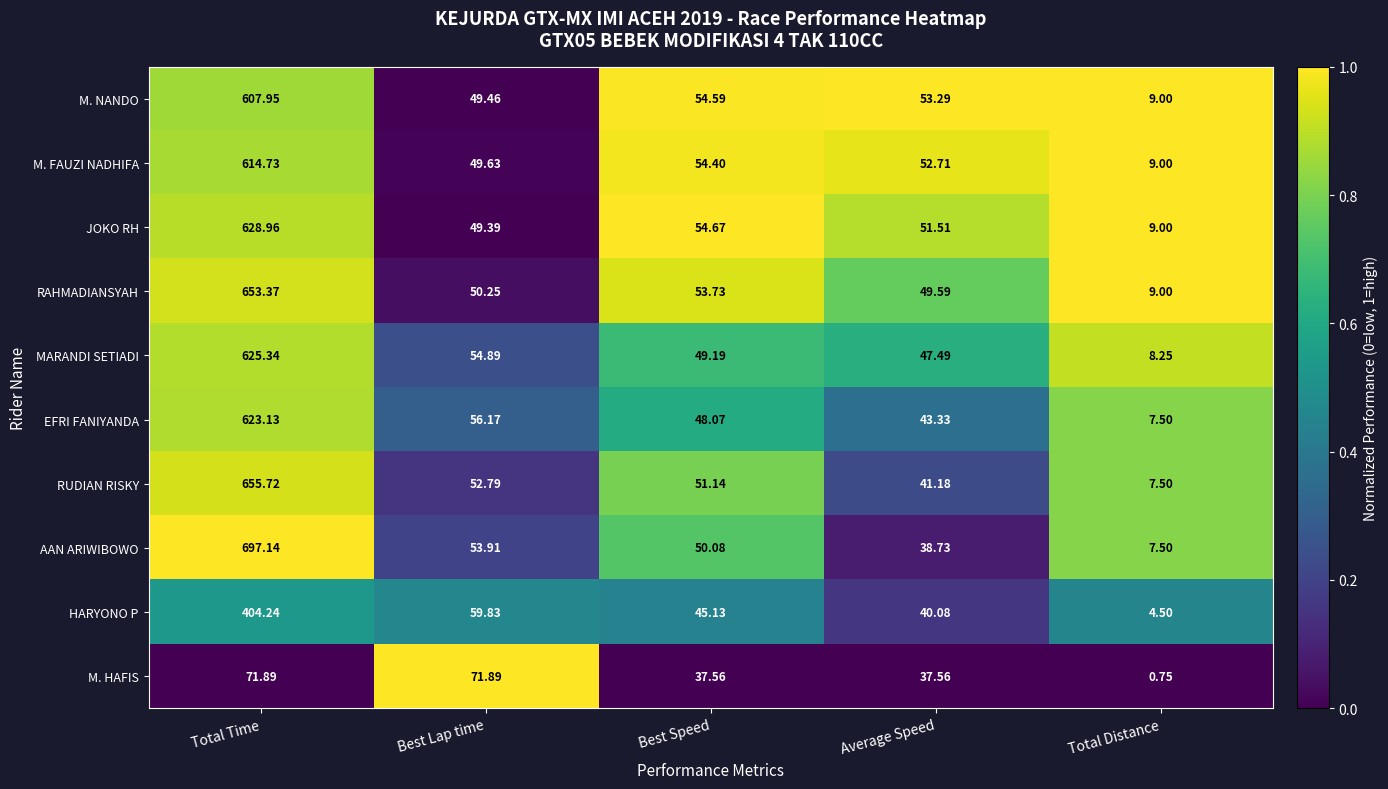

Rank the series at Average Speed from highest to lowest value.

M. NANDO, M. FAUZI NADHIFA, JOKO RH, RAHMADIANSYAH, MARANDI SETIADI, EFRI FANIYANDA, RUDIAN RISKY, HARYONO P, AAN ARIWIBOWO, M. HAFIS